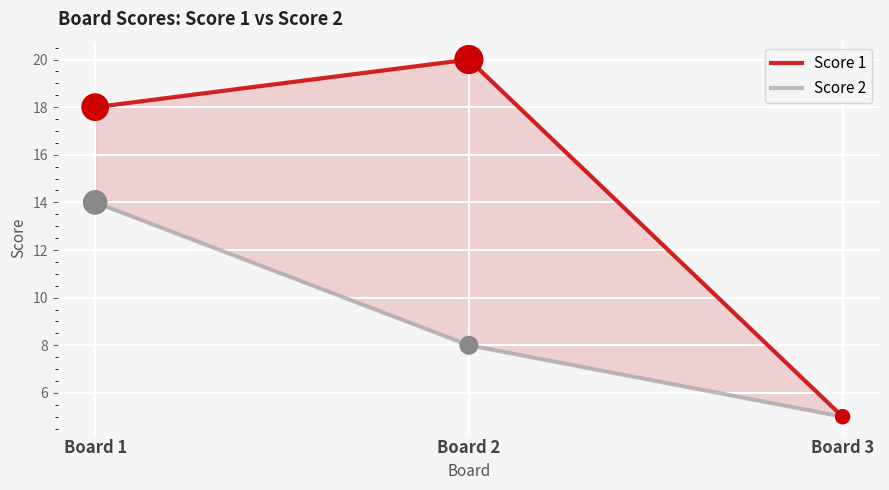

Is the value of Score 1 at Board 3 greater than the value of Score 2 at Board 1?

No